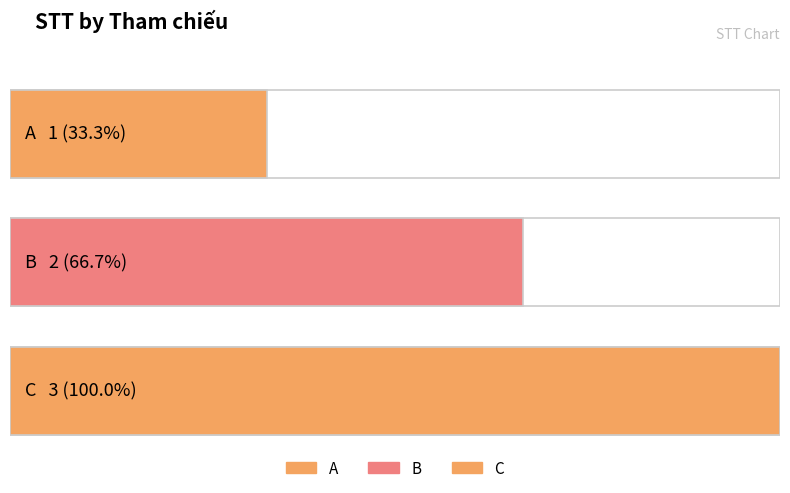

What is the value of the 3rd bar from the left?

3